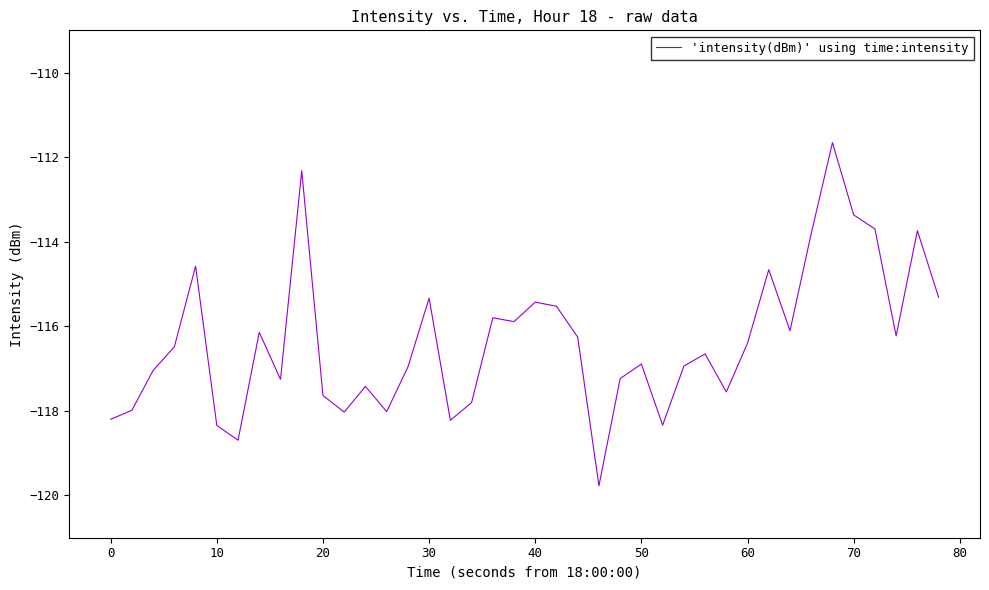

What is the maximum value shown in the chart?

-111.7